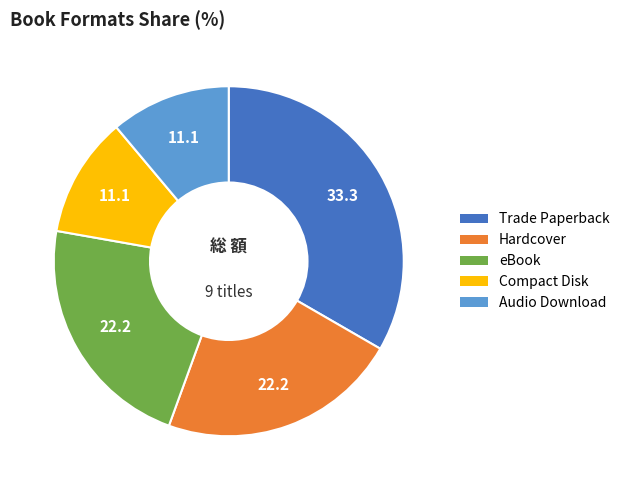

Does any single category account for the majority?

No